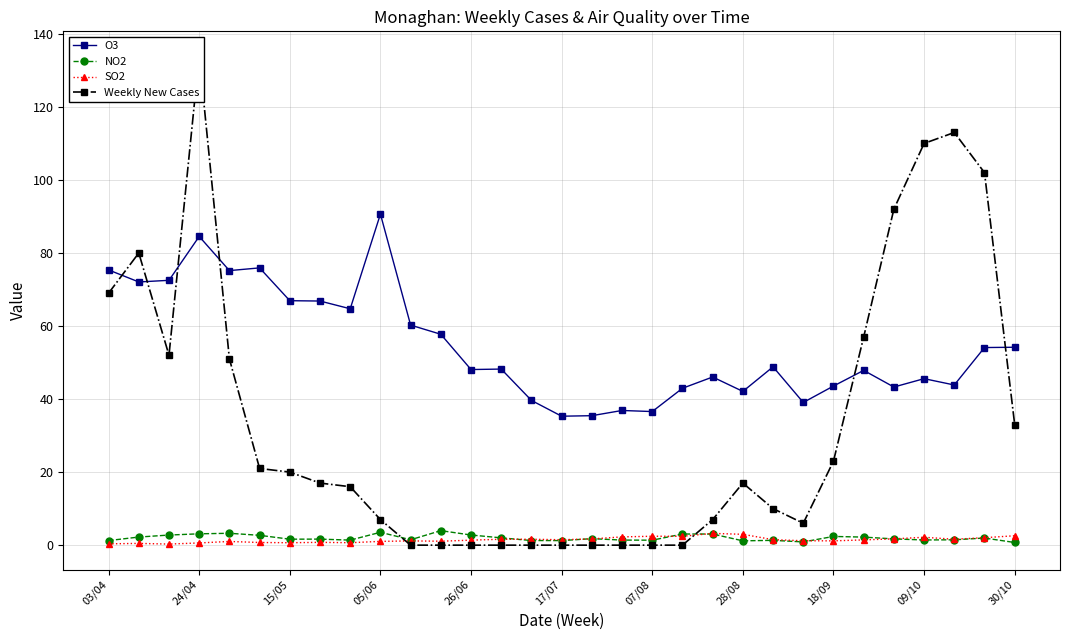

How many interior local peaks does the SO2 series have?

8